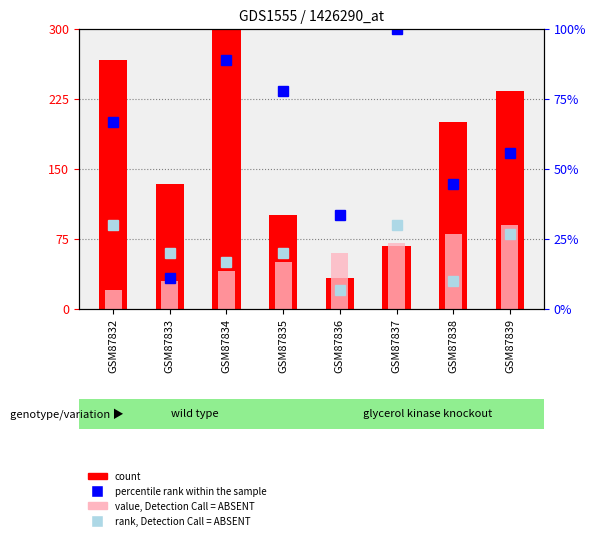

At how many categories does at least one series exceed 183?

4